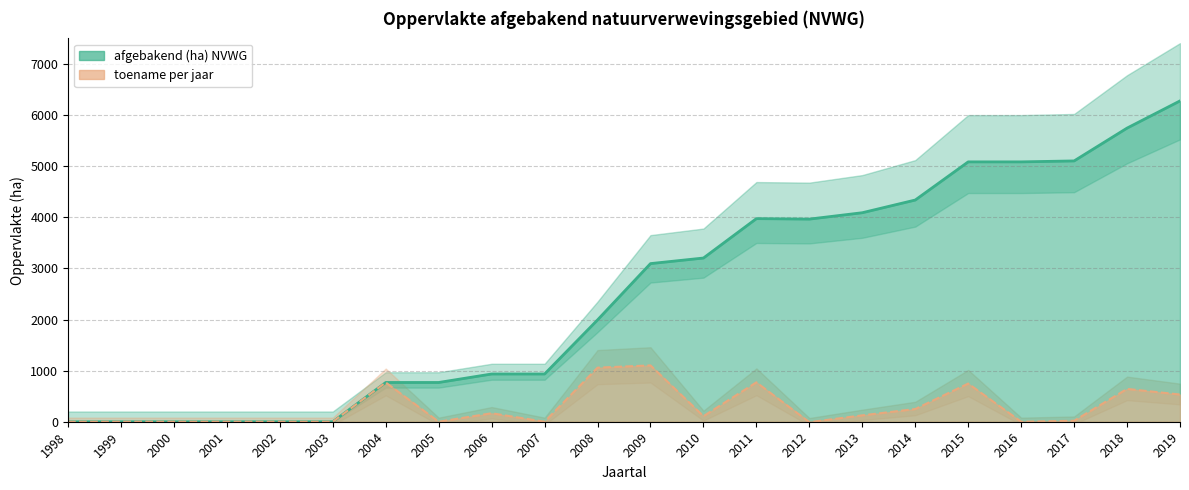

List the labels in order of toename per jaar value, smallest first.

2012, 1998, 1999, 2000, 2001, 2002, 2003, 2005, 2007, 2016, 2017, 2010, 2013, 2006, 2014, 2019, 2018, 2015, 2004, 2011, 2008, 2009